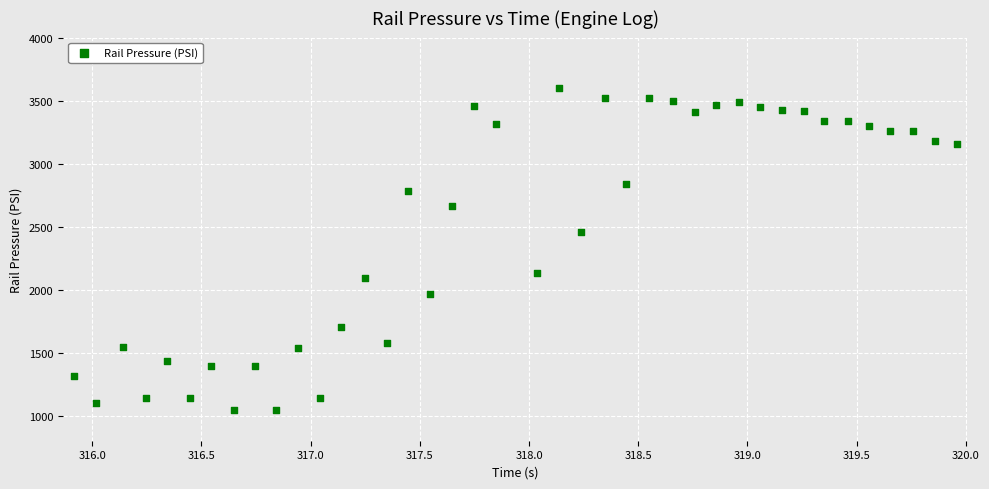

What is the range of X values (max minus min)?

4.0